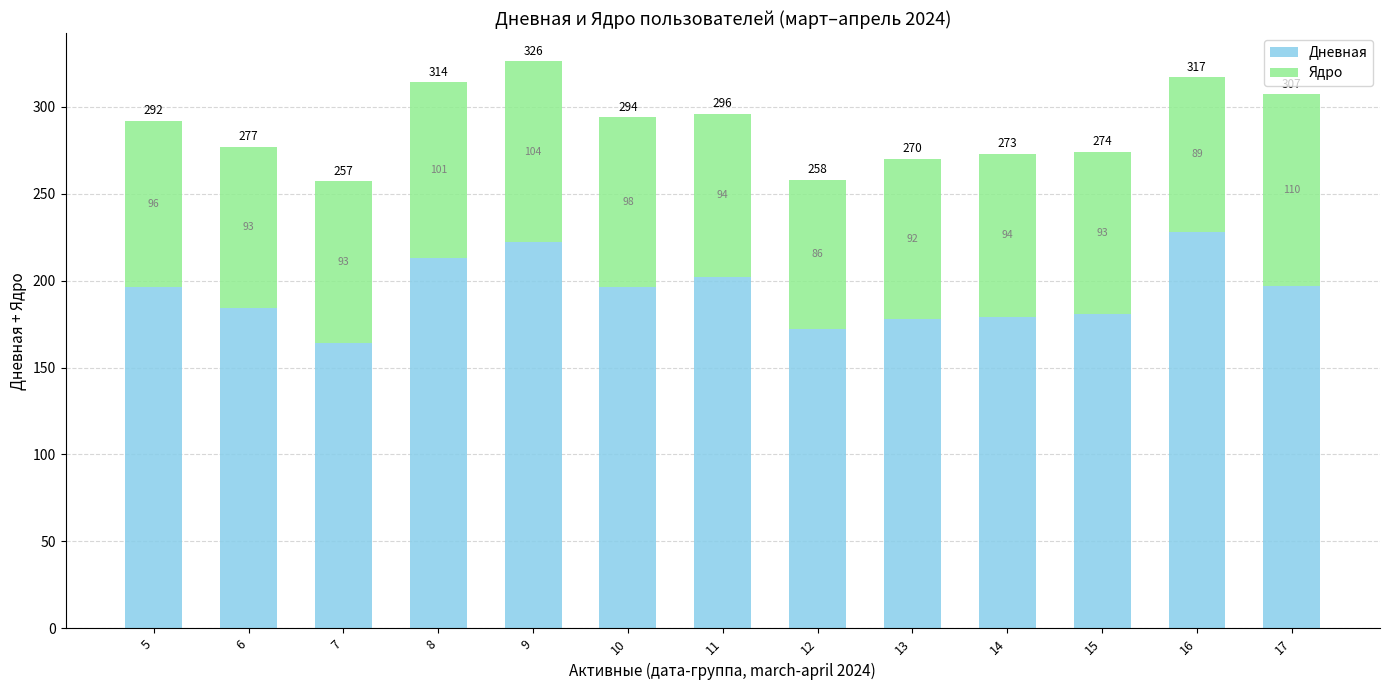

Which category has the highest value in the Дневная series?

16